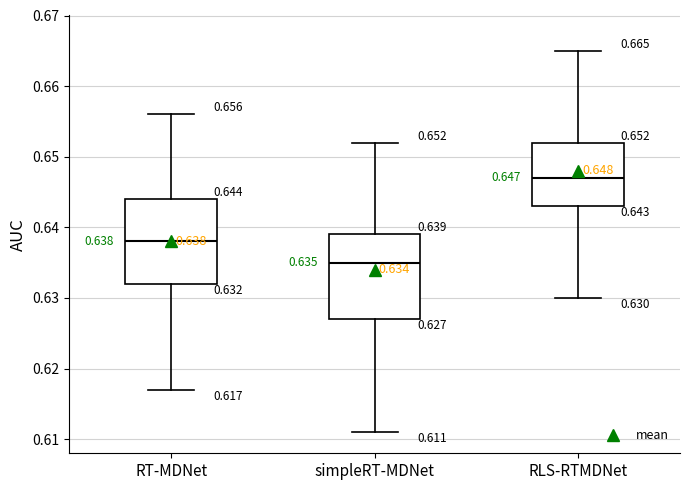

Which box has the lowest median line?

simpleRT-MDNet